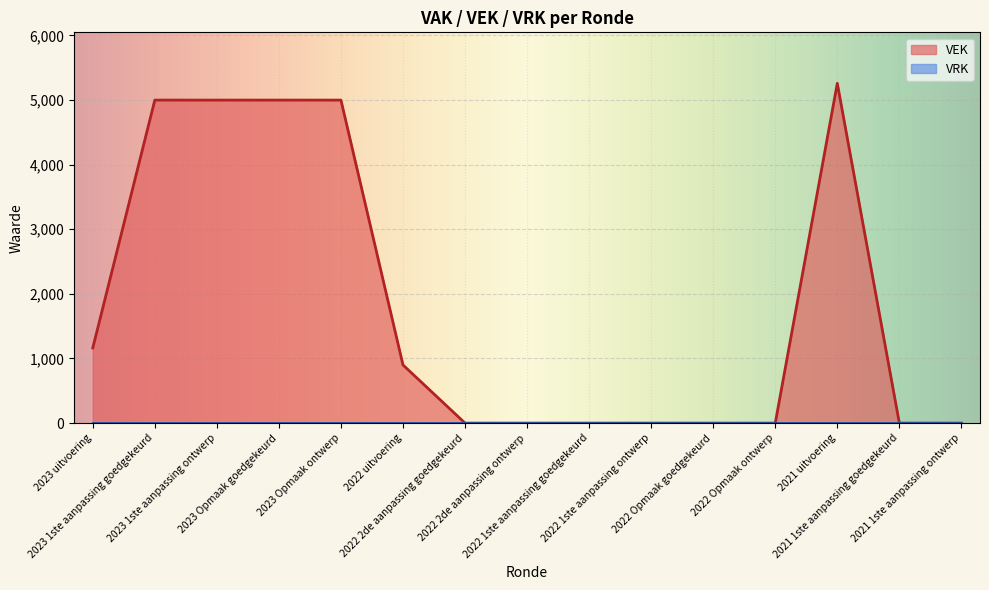

Rank the categories by value from lowest to highest.

2022 2de aanpassing goedgekeurd, 2022 2de aanpassing ontwerp, 2022 1ste aanpassing goedgekeurd, 2022 1ste aanpassing ontwerp, 2022 Opmaak goedgekeurd, 2022 Opmaak ontwerp, 2021 1ste aanpassing goedgekeurd, 2021 1ste aanpassing ontwerp, 2022 uitvoering, 2023 uitvoering, 2023 1ste aanpassing goedgekeurd, 2023 1ste aanpassing ontwerp, 2023 Opmaak goedgekeurd, 2023 Opmaak ontwerp, 2021 uitvoering